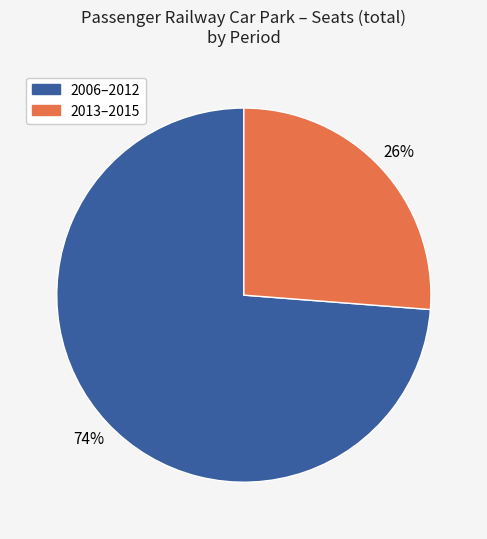

To the nearest percent, what is the difference between the largest and smallest slice percentages?

48%